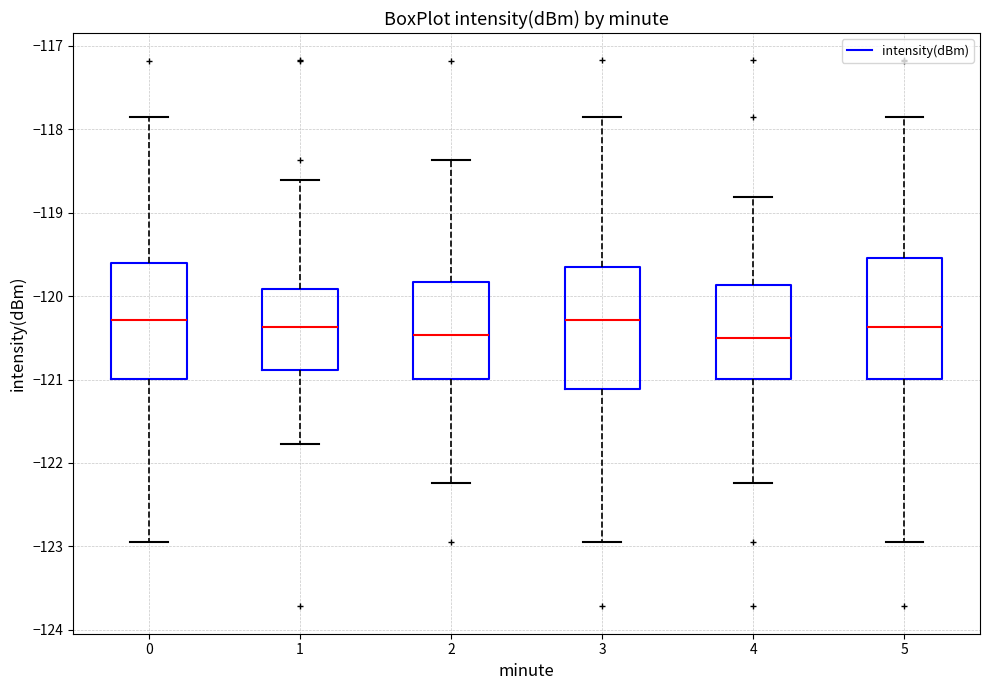

Reading left to right, transcribe this box plot: for each box, give where its median line is, the range the box spans, and where its two whiskers end, as read against the y-axis. The values are not printed on the chart, so give them approximately, as read against the axis.

0: median -120.3, box -121.0 to -119.6, whiskers -123.0 to -117.8
1: median -120.4, box -120.9 to -119.9, whiskers -121.8 to -118.6
2: median -120.5, box -121.0 to -119.8, whiskers -122.2 to -118.4
3: median -120.3, box -121.1 to -119.7, whiskers -123.0 to -117.8
4: median -120.5, box -121.0 to -119.9, whiskers -122.2 to -118.8
5: median -120.4, box -121.0 to -119.5, whiskers -123.0 to -117.8